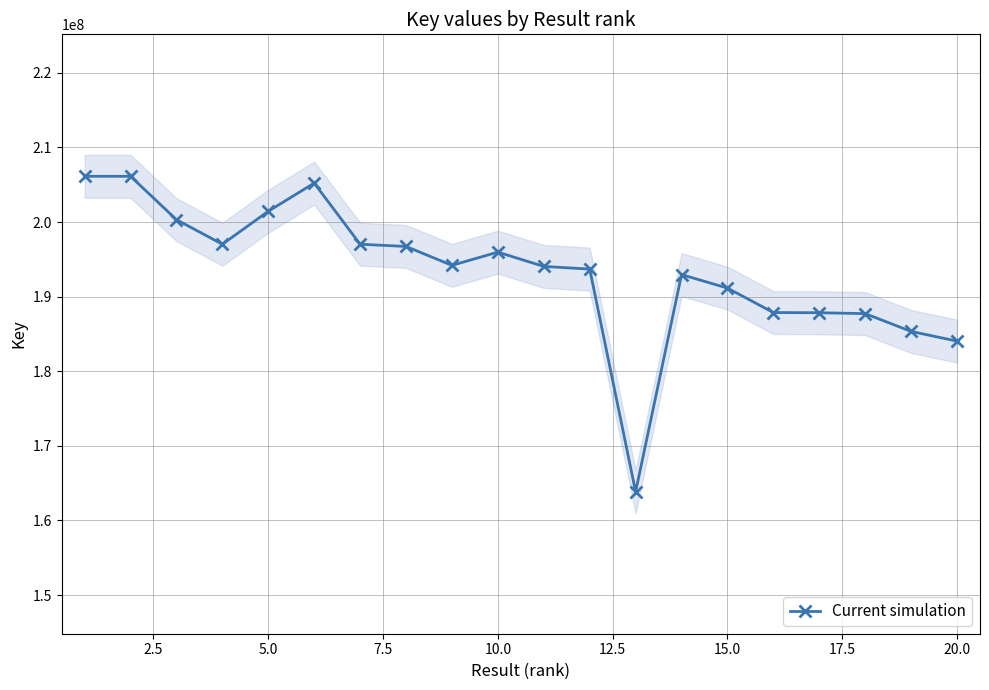

What is the smallest value displayed?

163846375